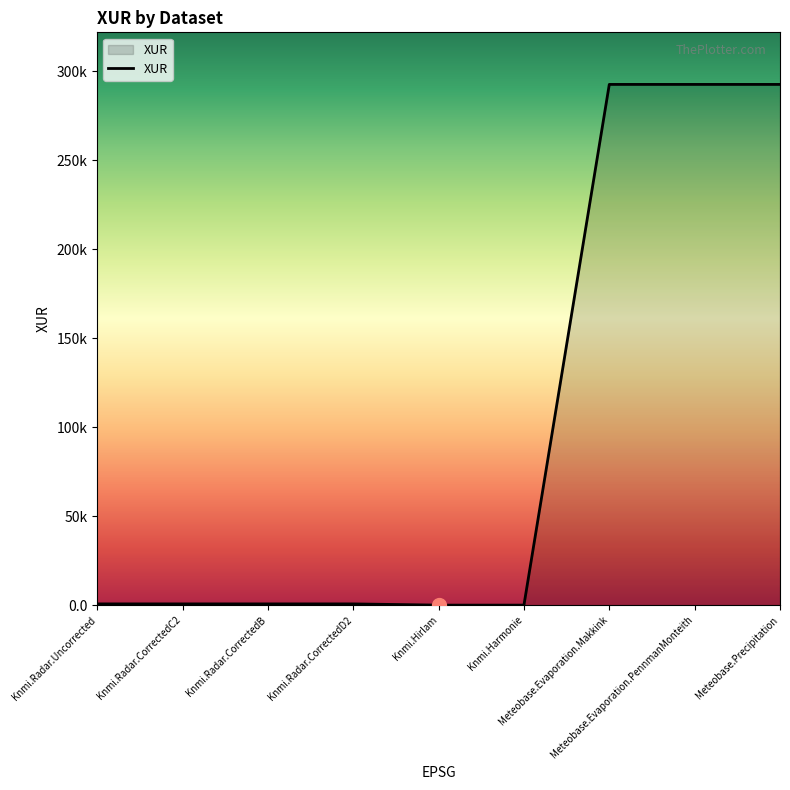

Is this an area chart (filled region under the line)?

Yes